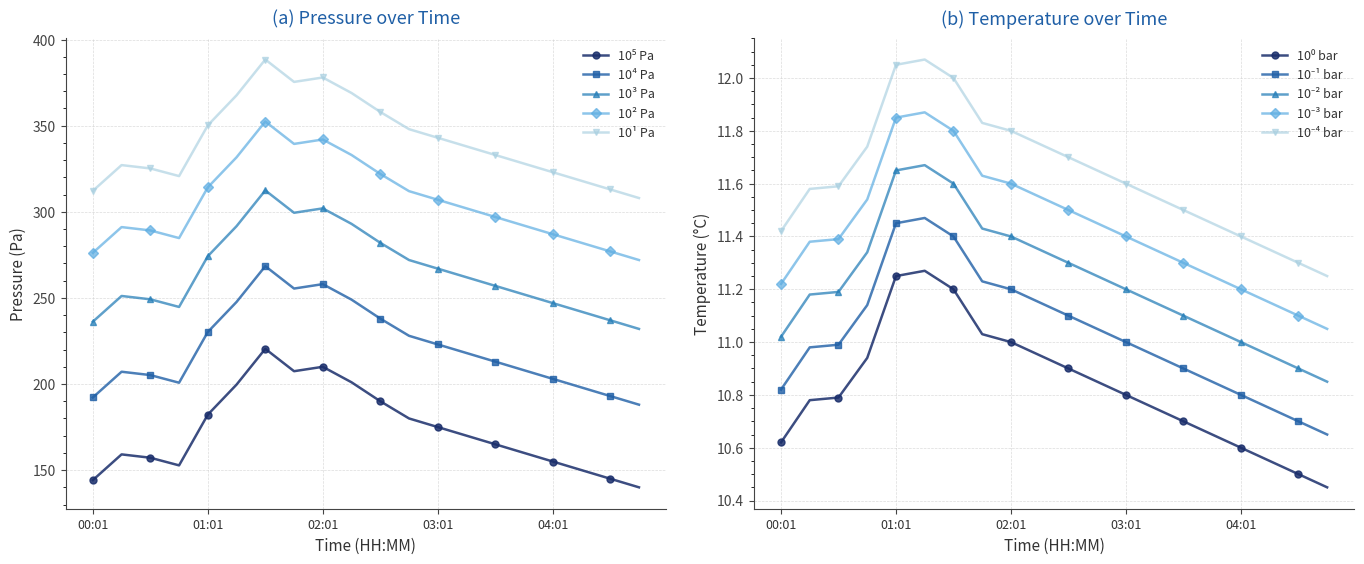

What position from the right is 04:16?

3